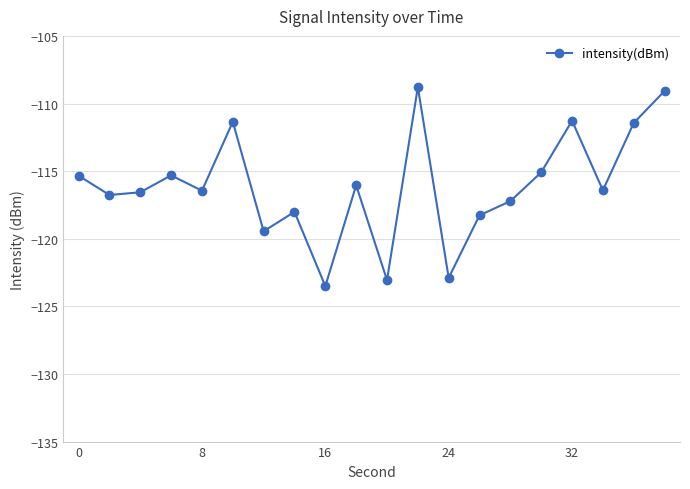

Does the chart have visible grid lines?

Yes